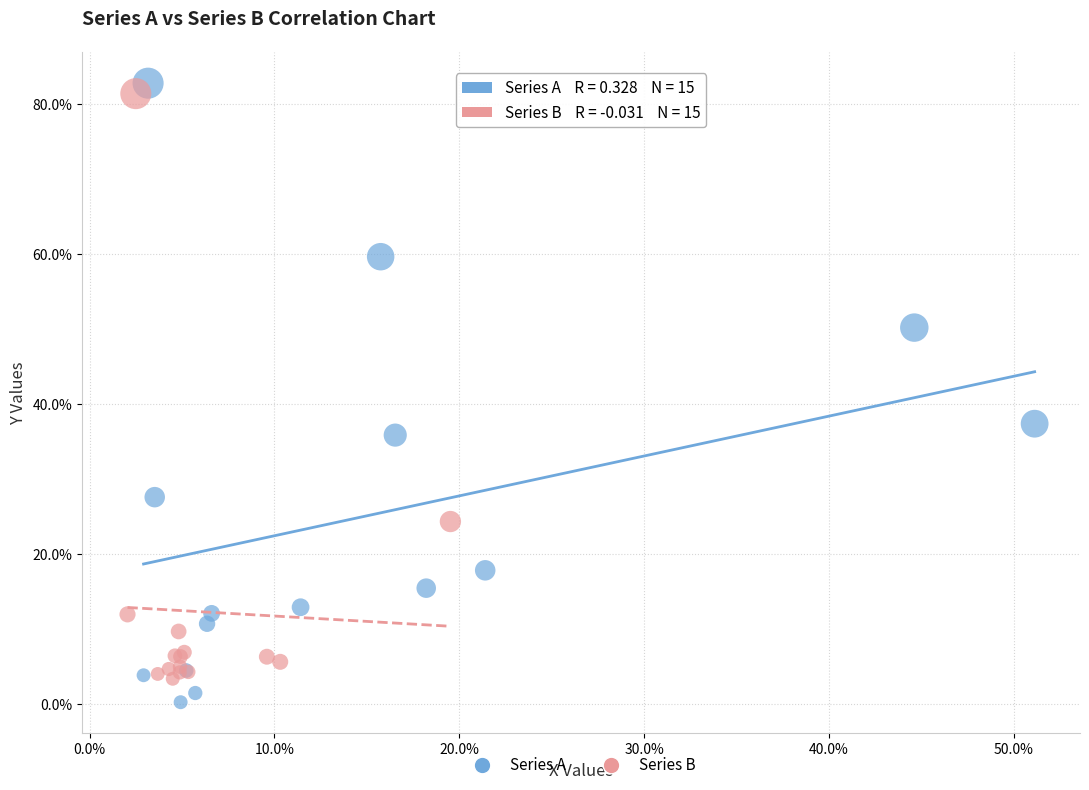

Which series has the widest spread of Y values?

Series A